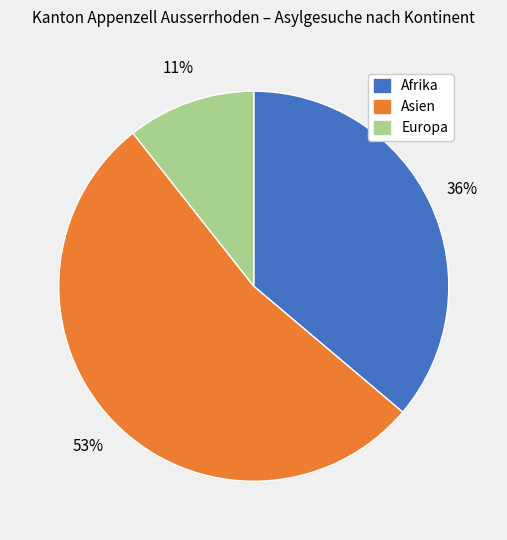

To the nearest percent, what is the average slice percentage?

33%